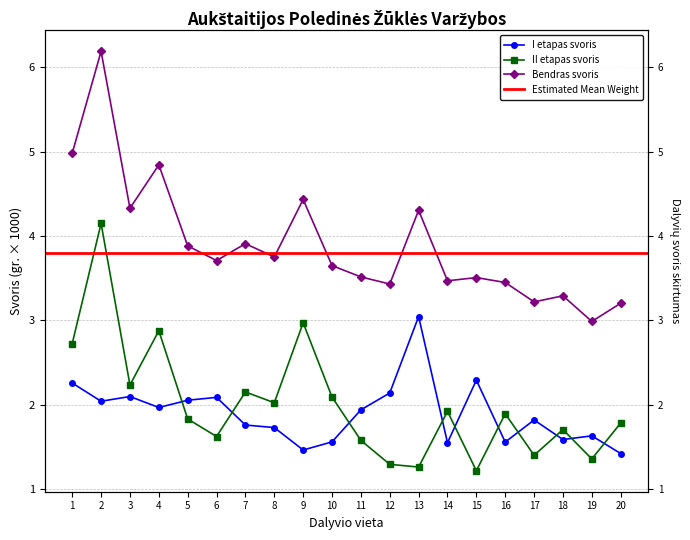

At which label is I etapas svoris closest to 2?

4